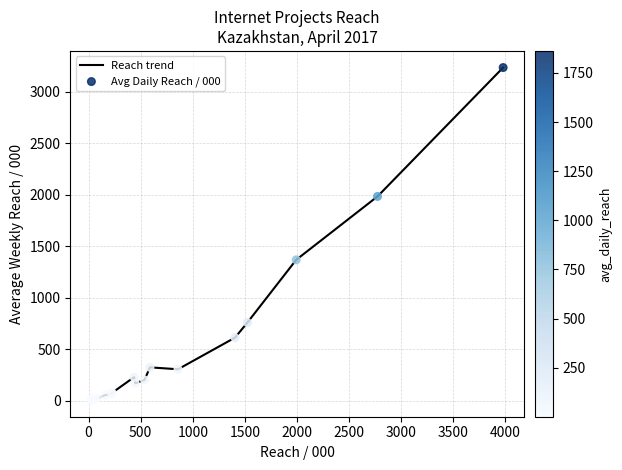

What is the greatest value displayed?

3232.4